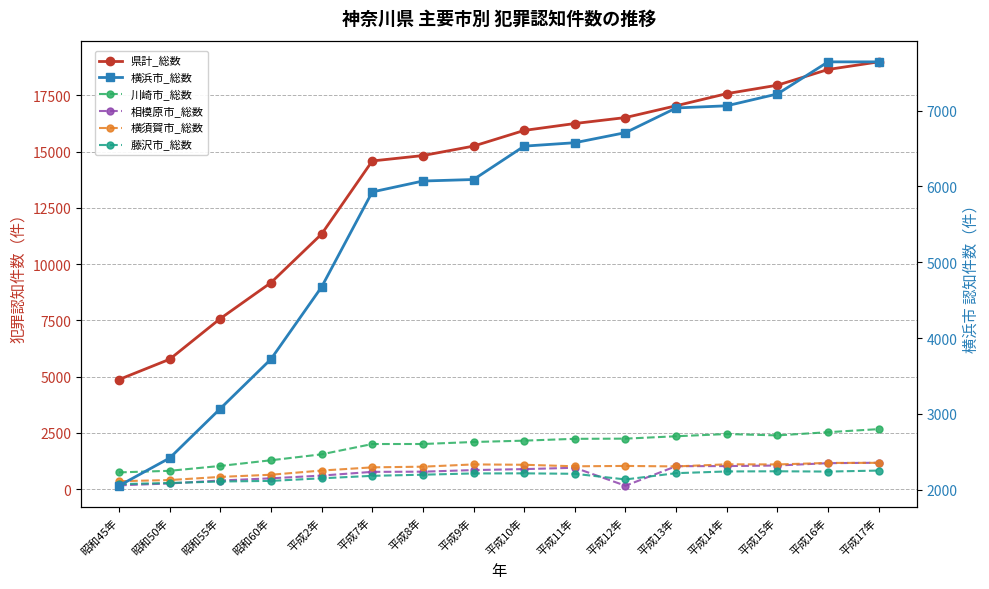

True or false: 藤沢市_総数 and 川崎市_総数 intersect in this chart.

False